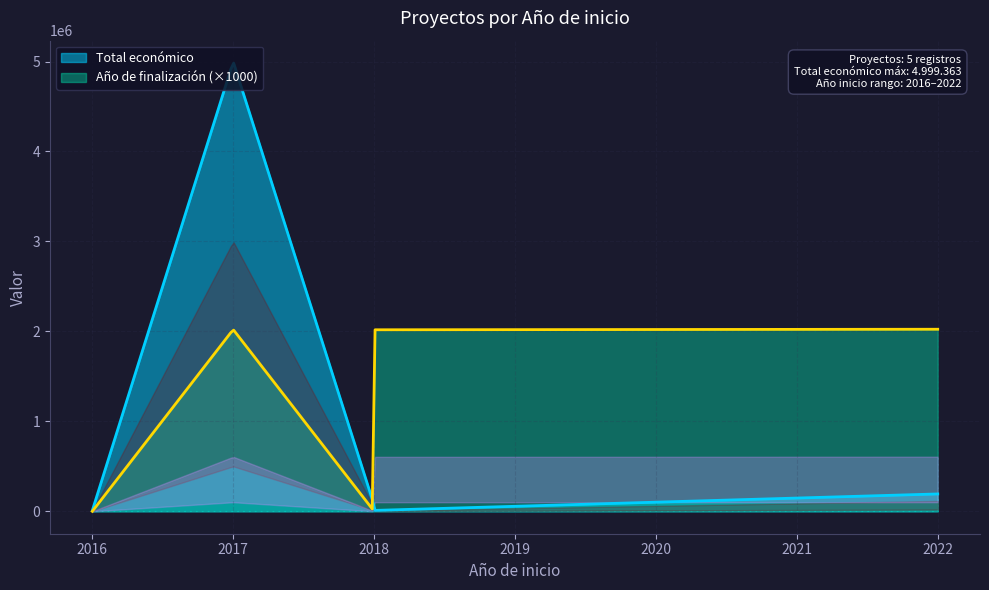

Is the value of Año de finalización at 2018 greater than the value of Total económico at 2018?

No